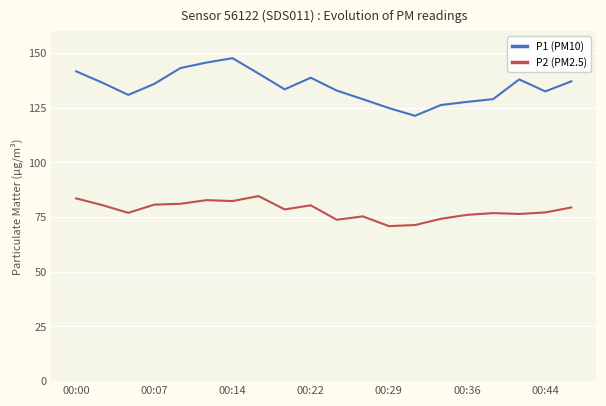

What is the lowest value of the P2 (PM2.5) series?

70.9